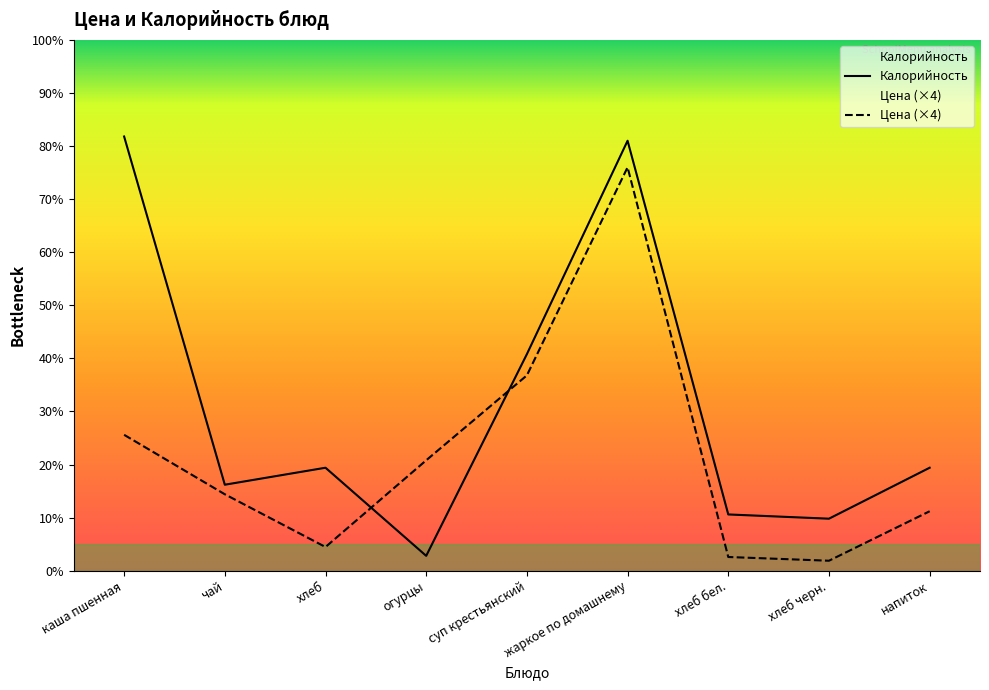

The value of Калорийность at хлеб бел. is 27.0. True or false?

False